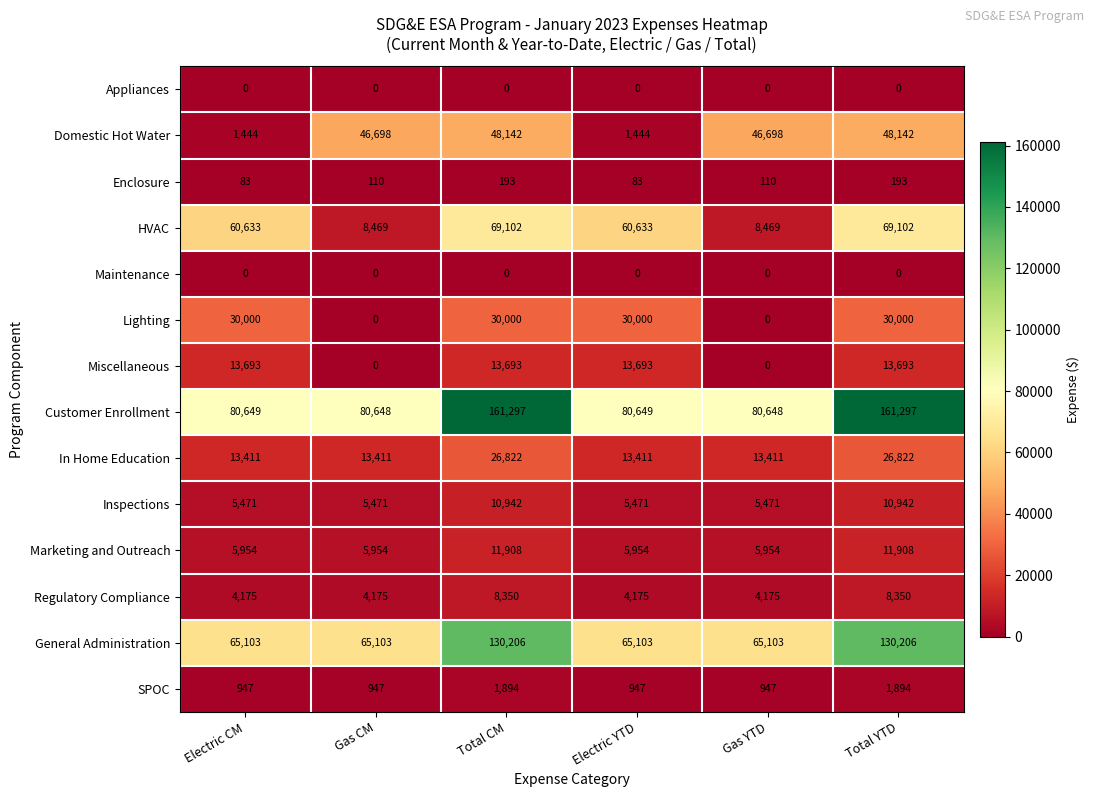

What is the difference between the maximum and minimum values in the Regulatory Compliance series?

4175